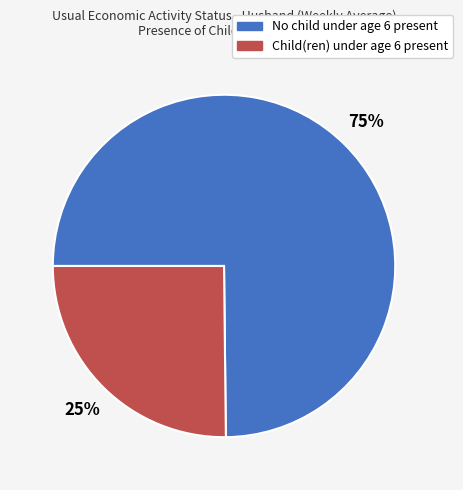

Approximately how many times larger is the value at Child(ren) under age 6 present compared to No child under age 6 present?

0.3